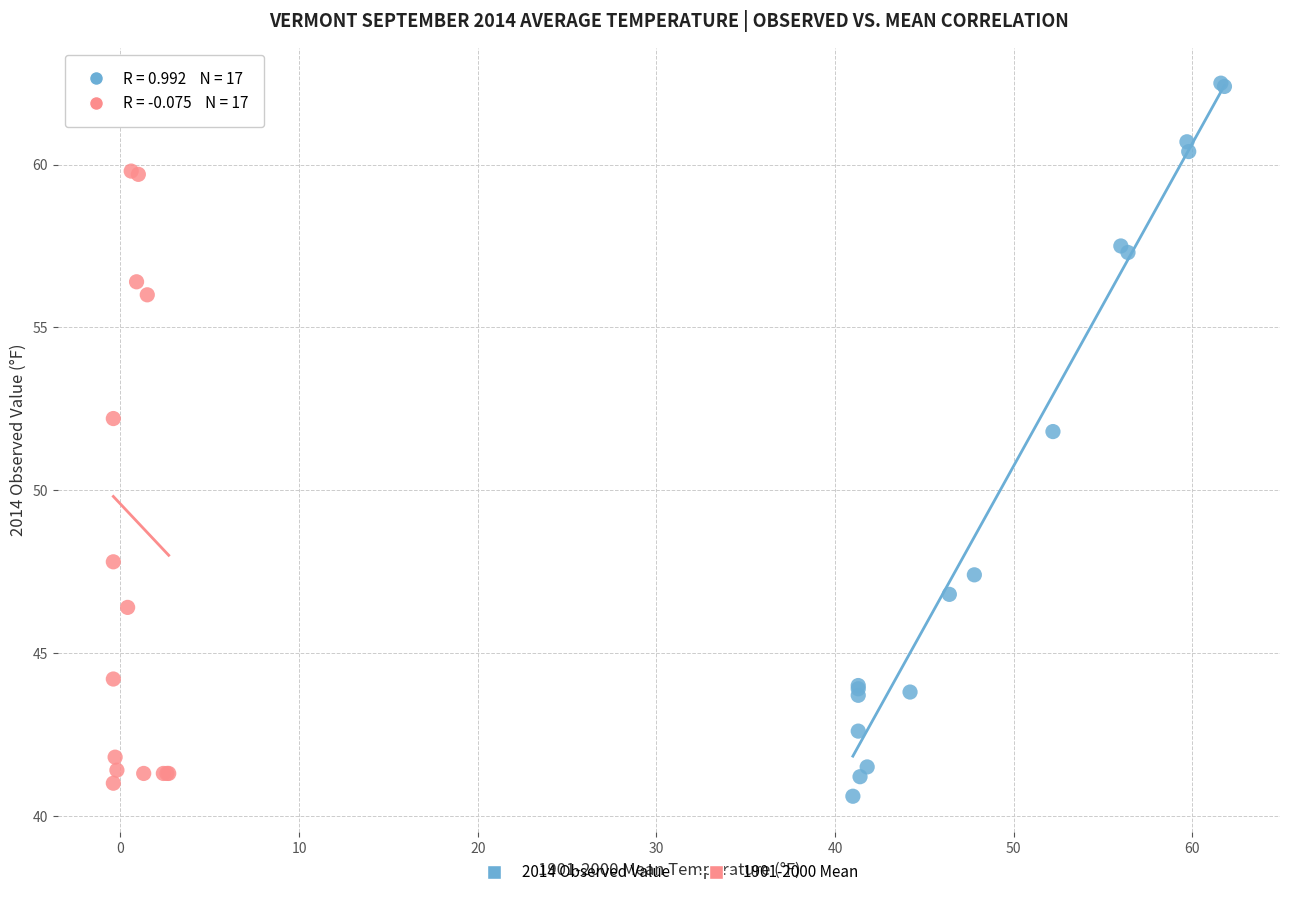

Which series contains the lowest Y value?

2014 Observed Value